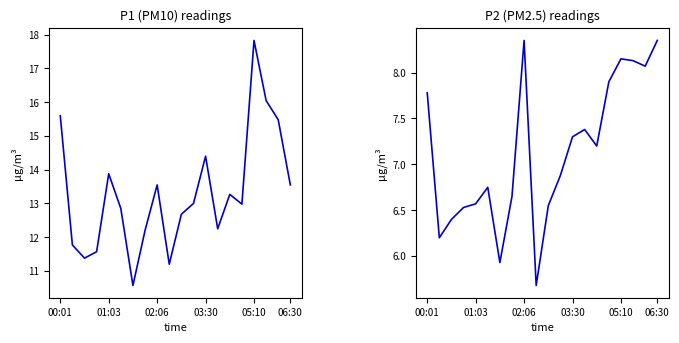

What is the value of the P1 point at the 12th from the left?

13.0